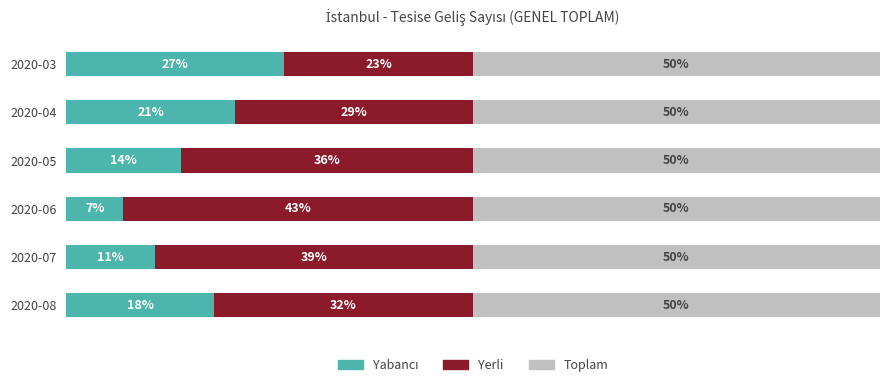

Does the chart contain any negative values?

No